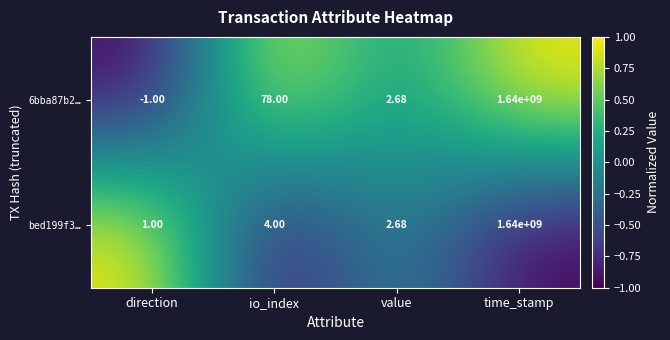

Where is bed199f3… nearest to the value 820000000?

io_index